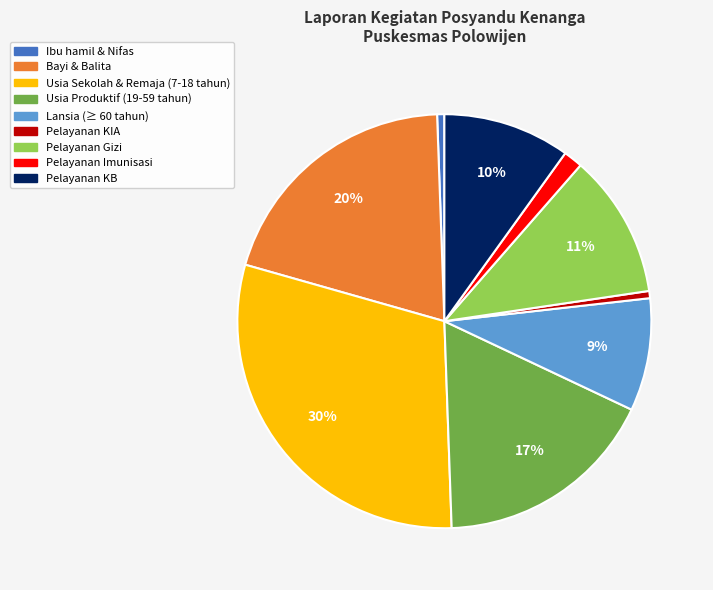

What percentage is the Pelayanan Gizi slice, to the nearest percent?

11%